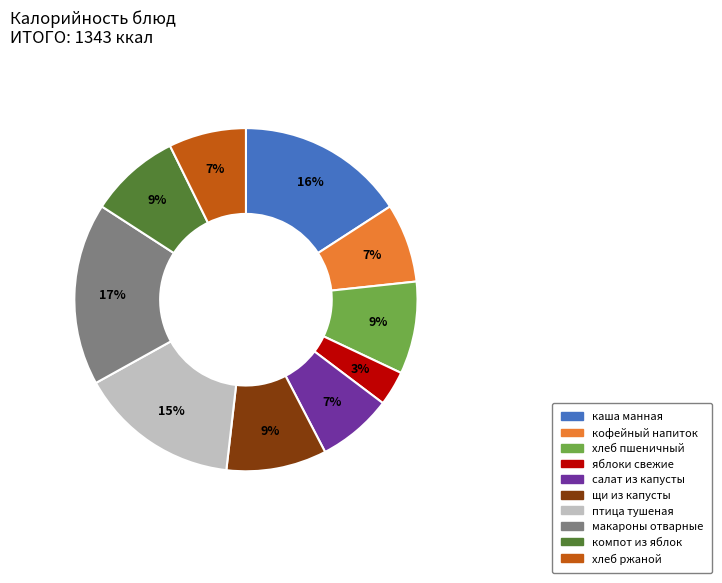

How many slices are in this pie chart?

10